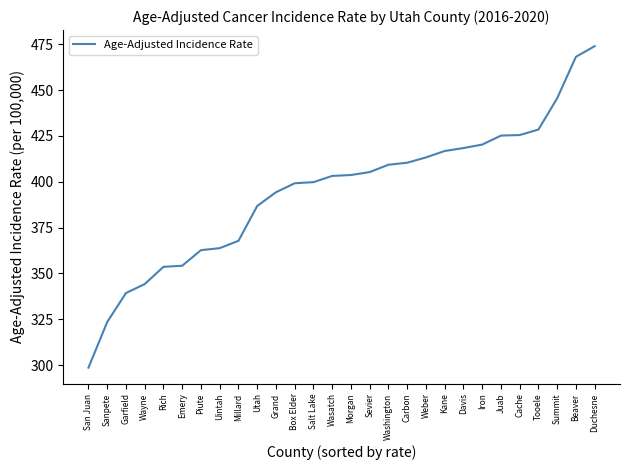

What is the difference between the second highest and minimum values?

169.6